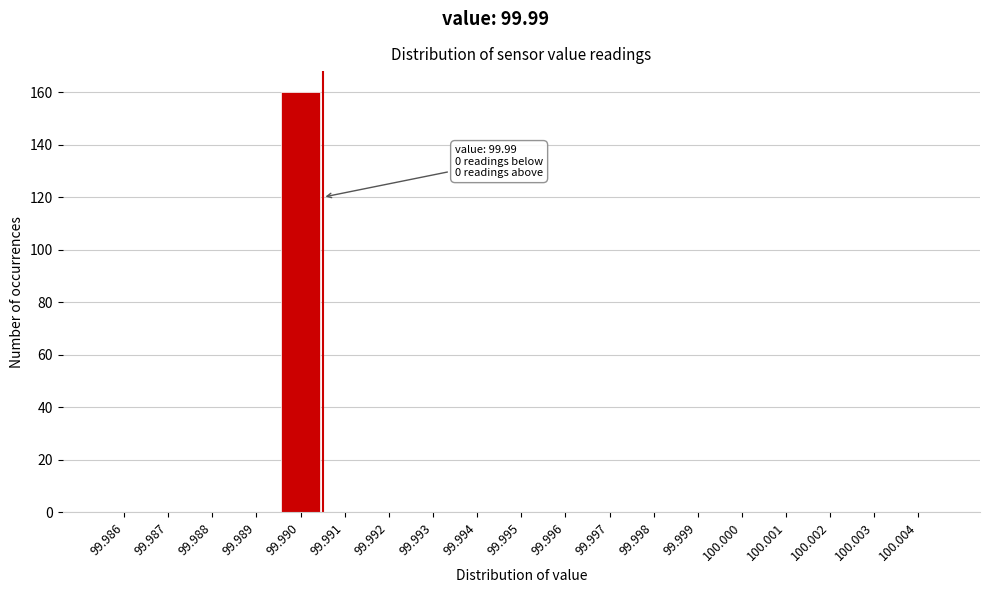

Reading left to right, extract all data points from this chart.

99.986=0	99.987=0	99.988=0	99.989=0	99.990=160	99.991=0	99.992=0	99.993=0	99.994=0	99.995=0	99.996=0	99.997=0	99.998=0	99.999=0	100.000=0	100.001=0	100.002=0	100.003=0	100.004=0